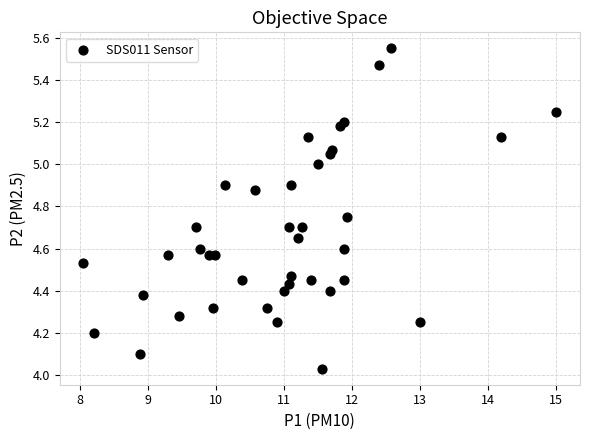

What is the range of Y values (max minus min)?

1.5